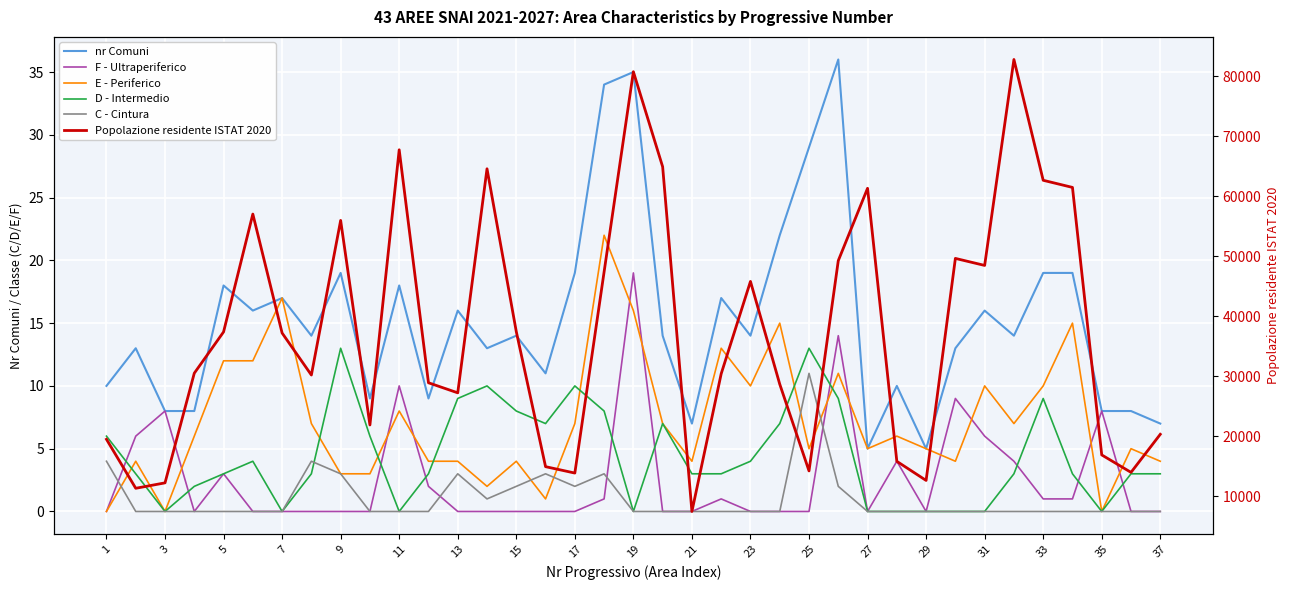

True or false: D - Intermedio and F - Ultraperiferico cross at least once.

True